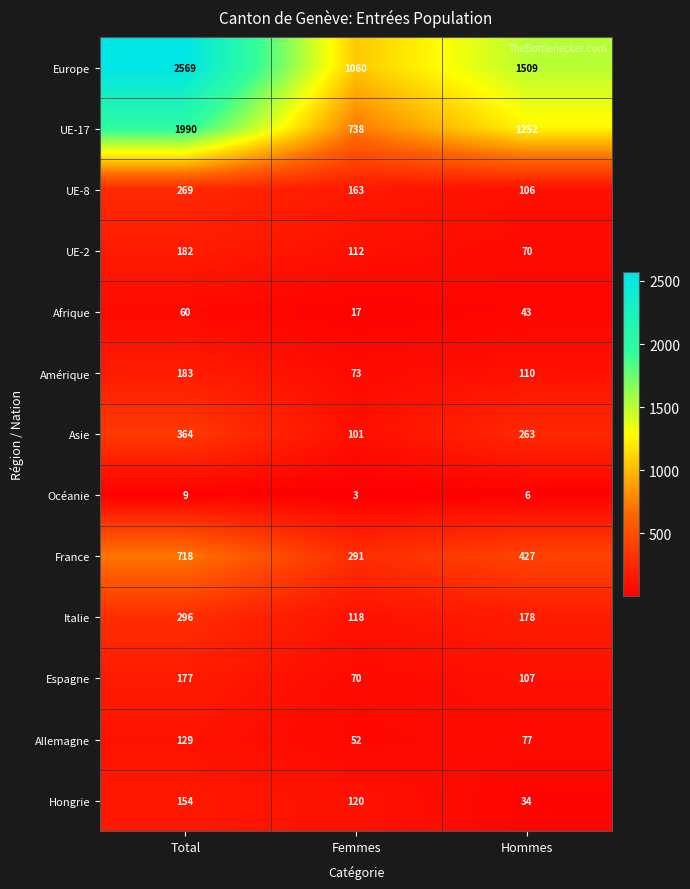

At Femmes, list the series in order from largest to smallest.

Europe, UE-17, France, UE-8, Hongrie, Italie, UE-2, Asie, Amérique, Espagne, Allemagne, Afrique, Océanie